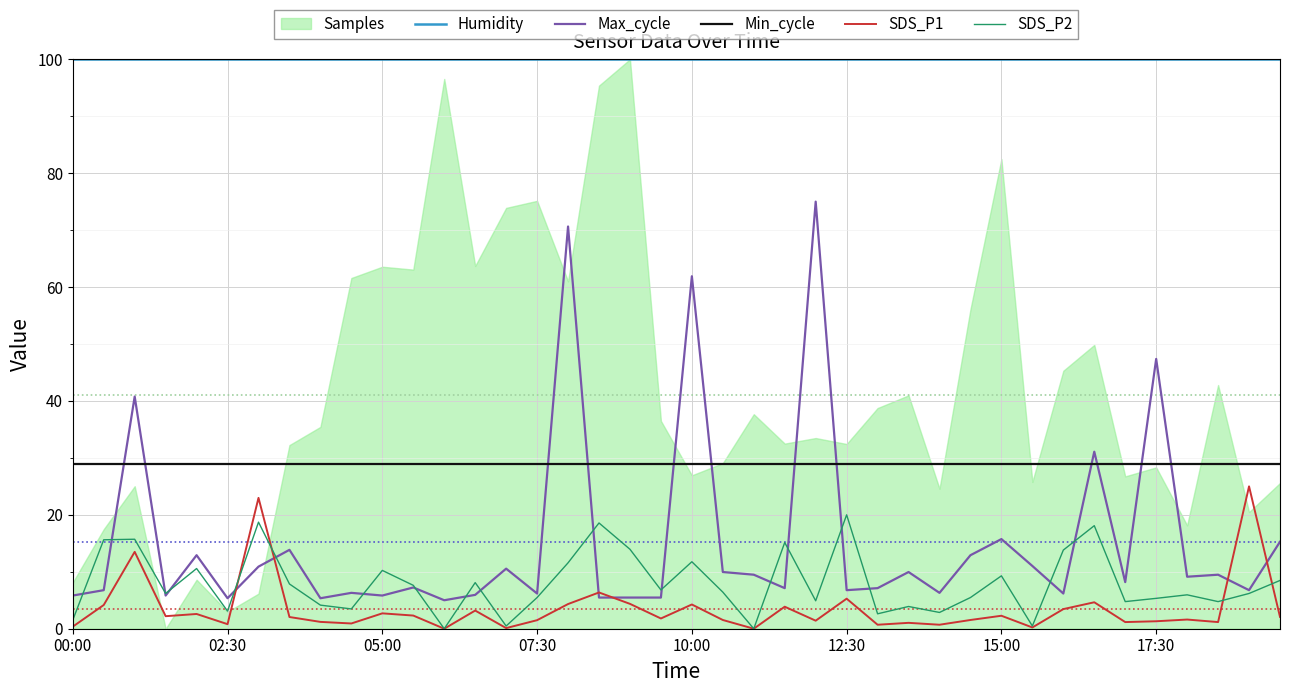

Which label corresponds to the largest value in the chart?

00:00